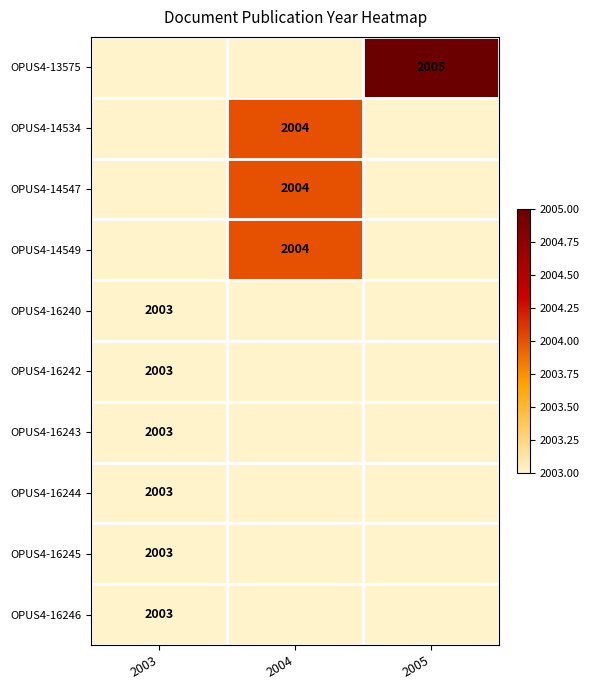

What is the maximum value shown in the chart?

2005